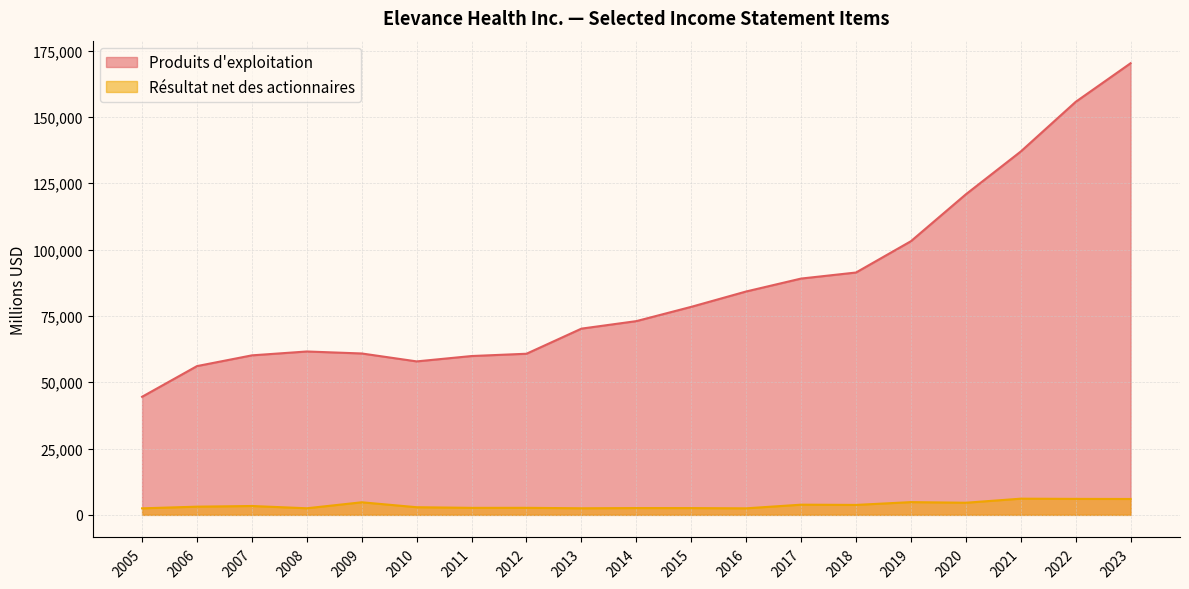

True or false: Produits d'exploitation has more than 0 interior local peaks.

True